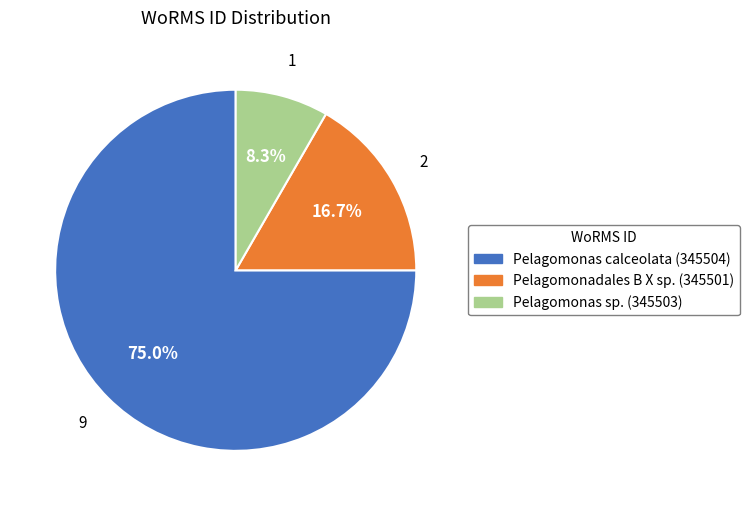

Count the number of slices in the pie.

3